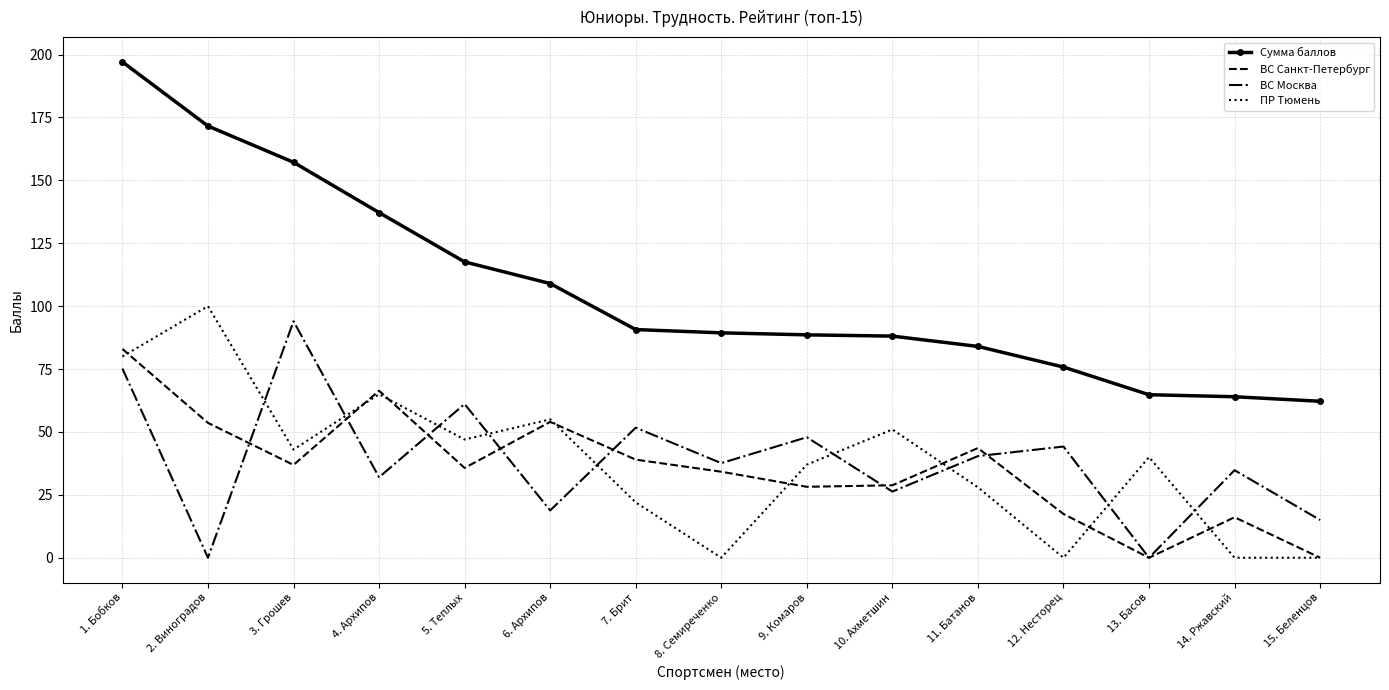

The ПР Тюмень series shows 0.0 at 15. Беленцов. True or false?

True